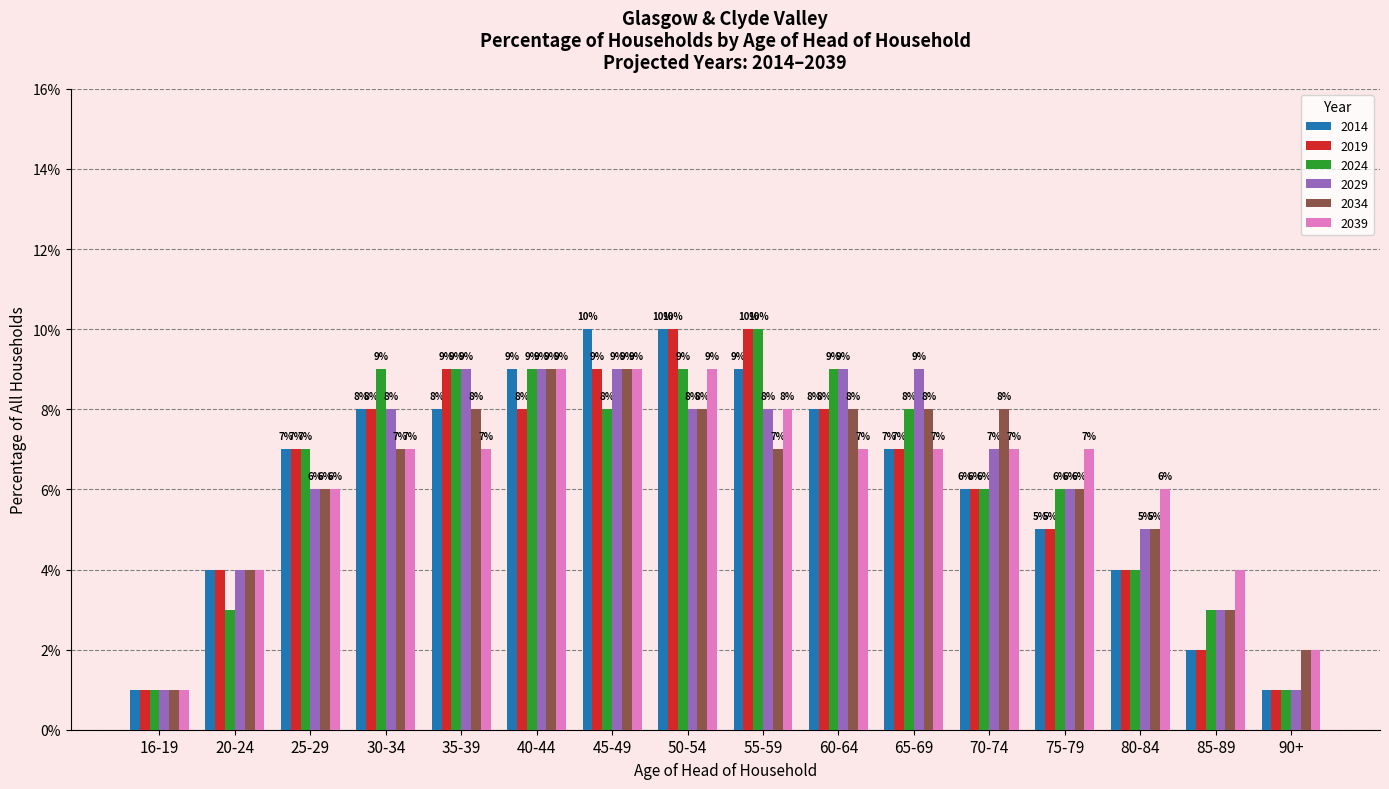

What are all the series names shown in the legend?

2014, 2019, 2024, 2029, 2034, 2039